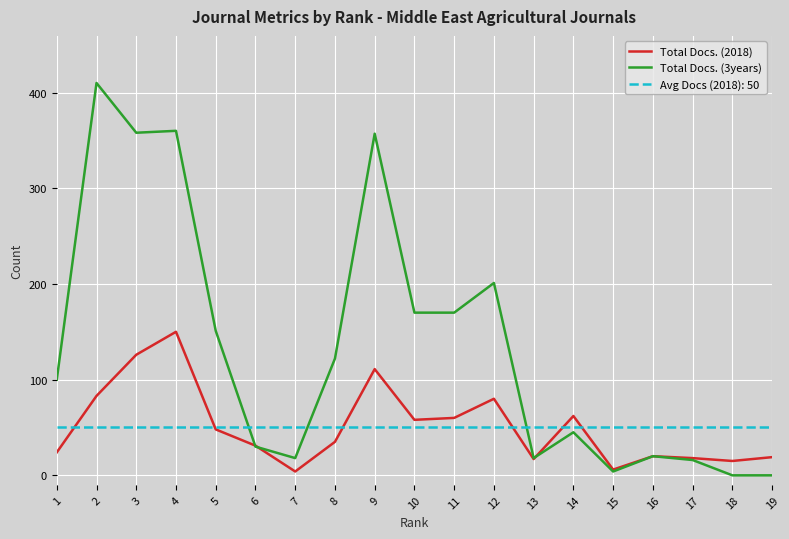

True or false: Total Docs. (2018) has a value of 96 at 11.

False